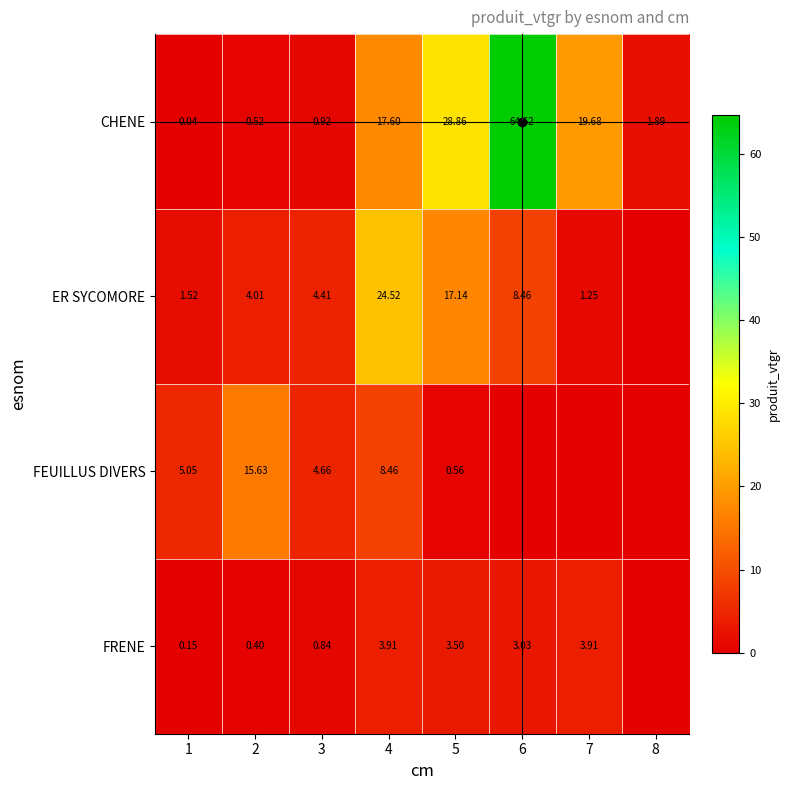

The value of CHENE at 7 is 19.7. True or false?

True